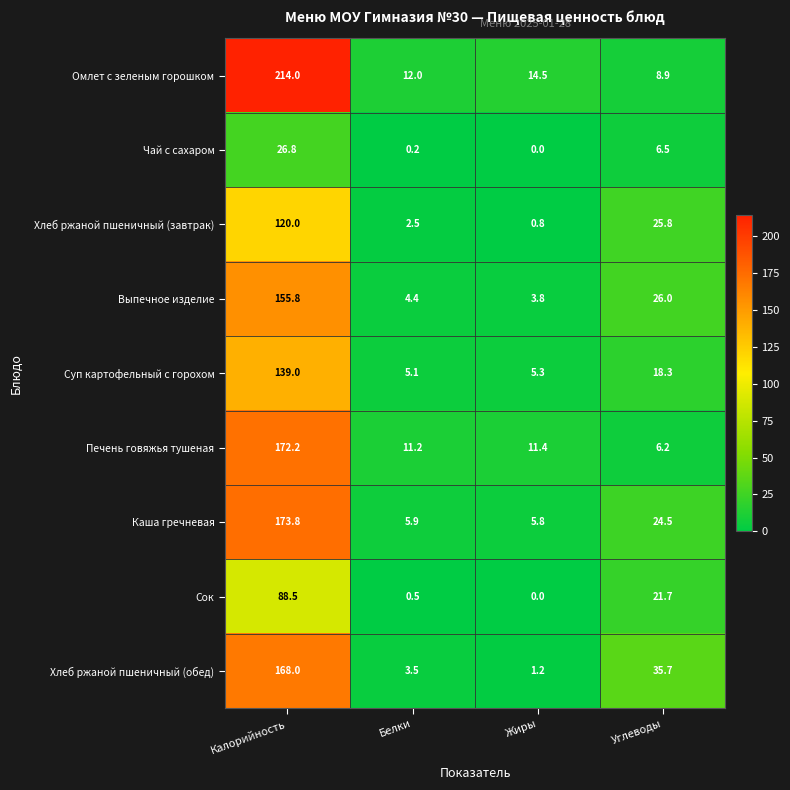

How many data points does each series have?

4